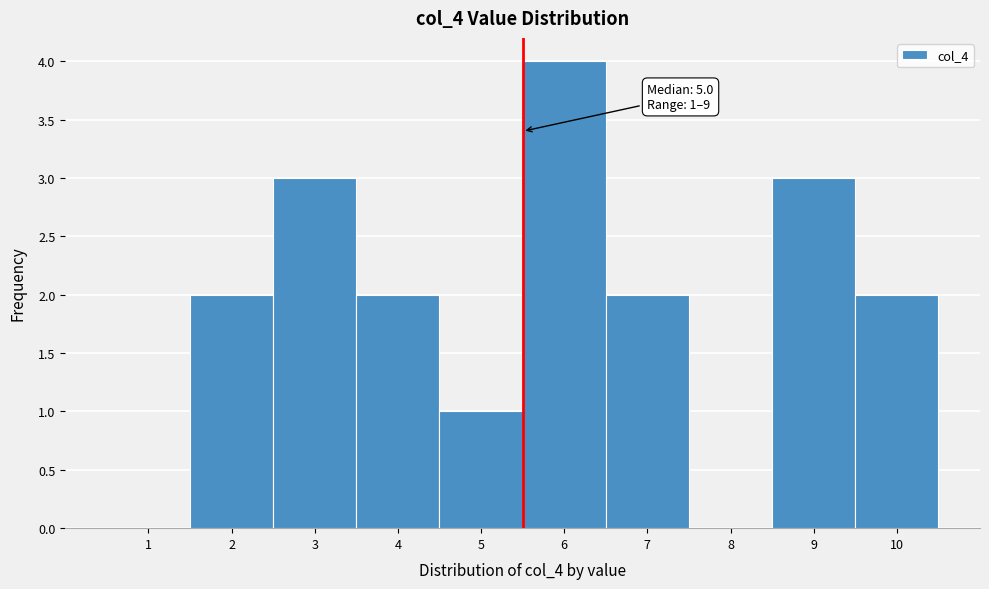

Reading left to right, list all the values displayed in this chart.

1=0	2=2	3=3	4=2	5=1	6=4	7=2	8=0	9=3	10=2